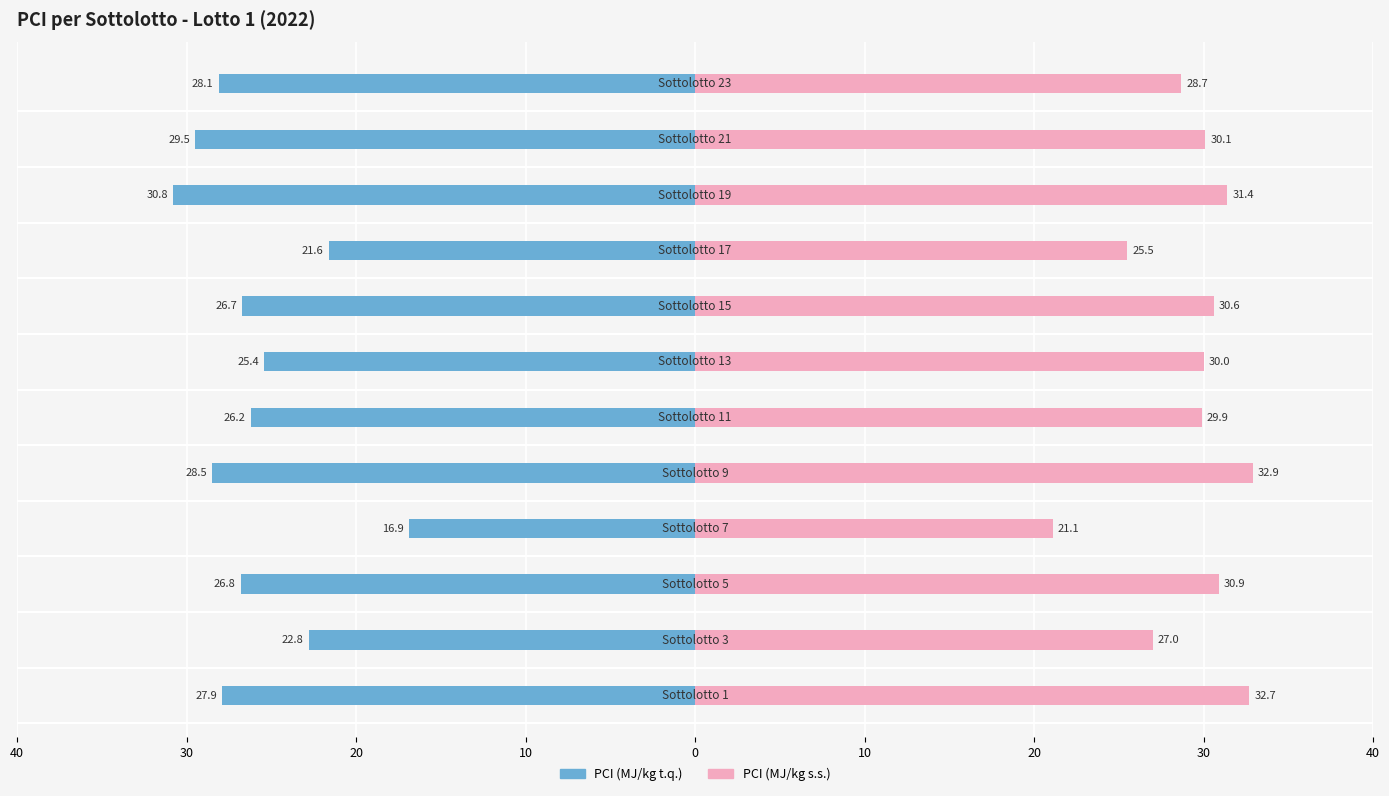

Which has a higher value, 40 or 9?

40